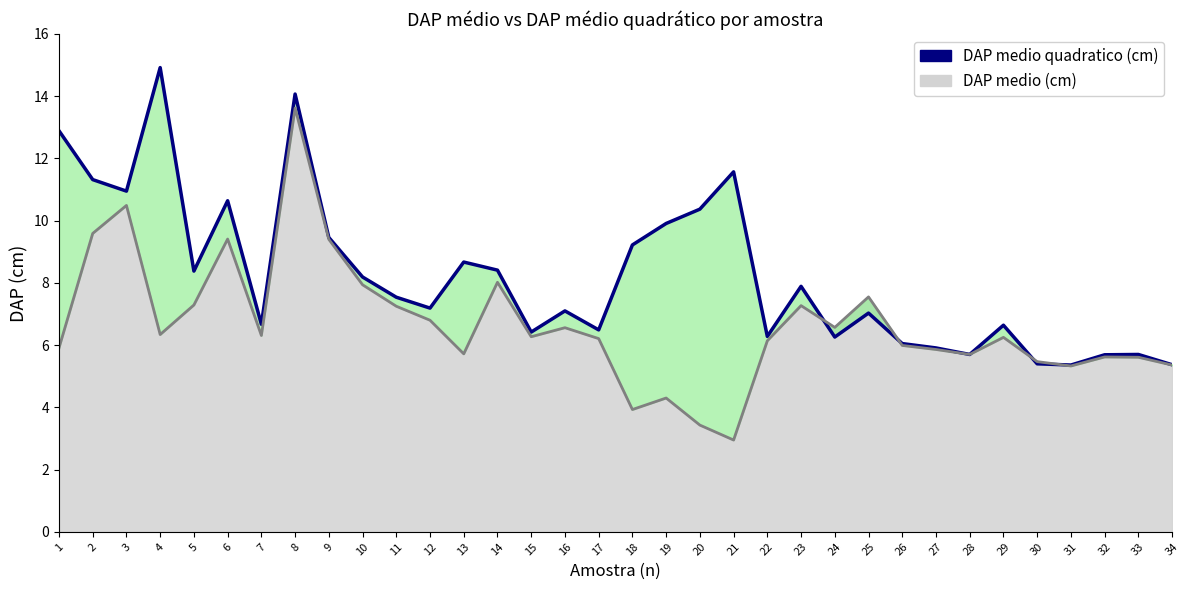

The value at 1 is 12.9. True or false?

True